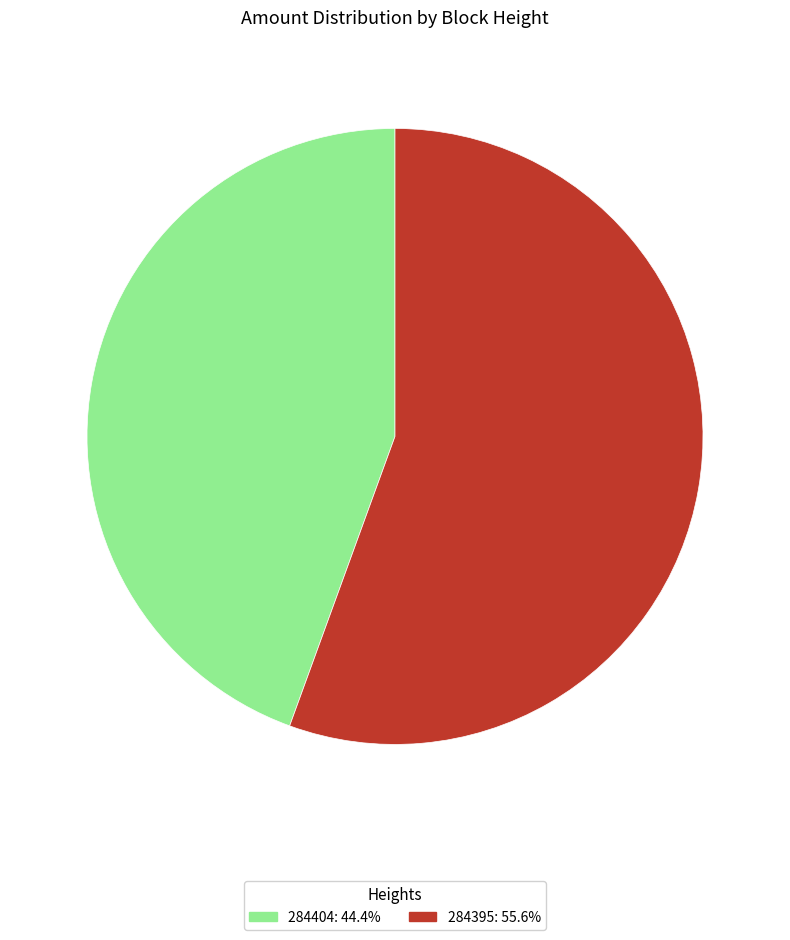

Approximately how many times larger is the value at 284404: 44.4% compared to 284395: 55.6%?

0.8